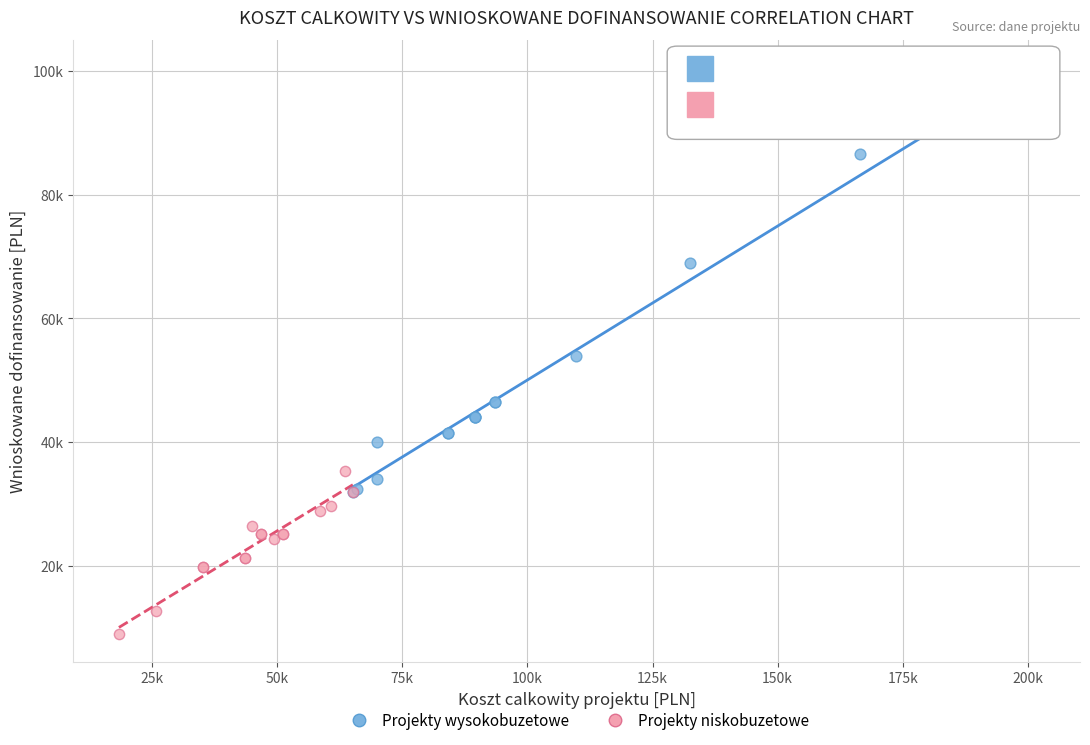

What are all the series names shown in the legend?

Projekty wysokobuzetowe, Projekty niskobuzetowe